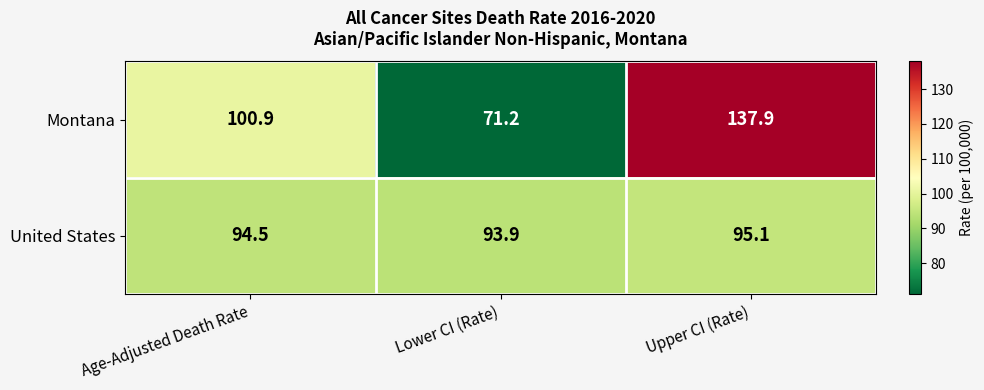

Between Age-Adjusted Death Rate and Upper CI (Rate), which series saw the biggest shift?

Montana